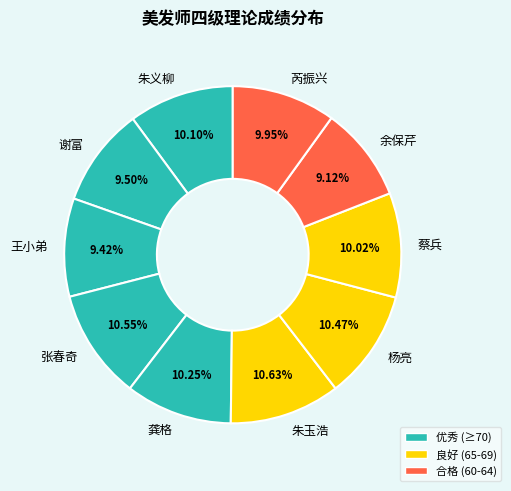

Do 芮振兴 and 谢富 together represent more than half of the pie?

No